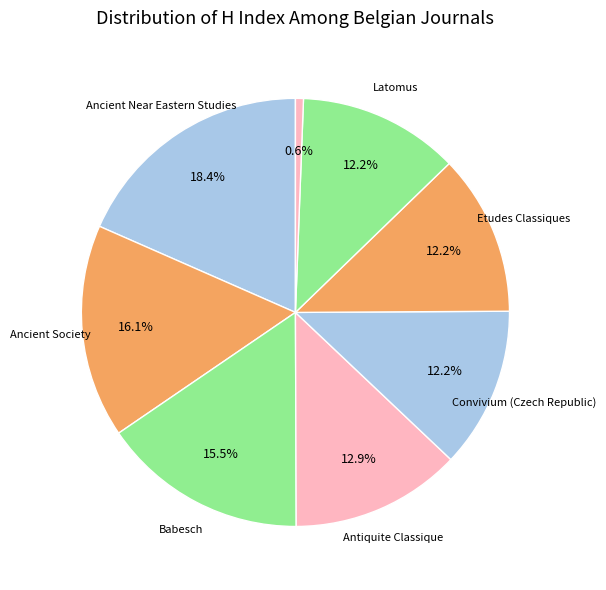

Rank the categories by value from highest to lowest.

Ancient Near Eastern Studies, Ancient Society, Babesch, Antiquite Classique, Convivium (Czech Republic), Etudes Classiques, Latomus, Humanistica Lovaniensia